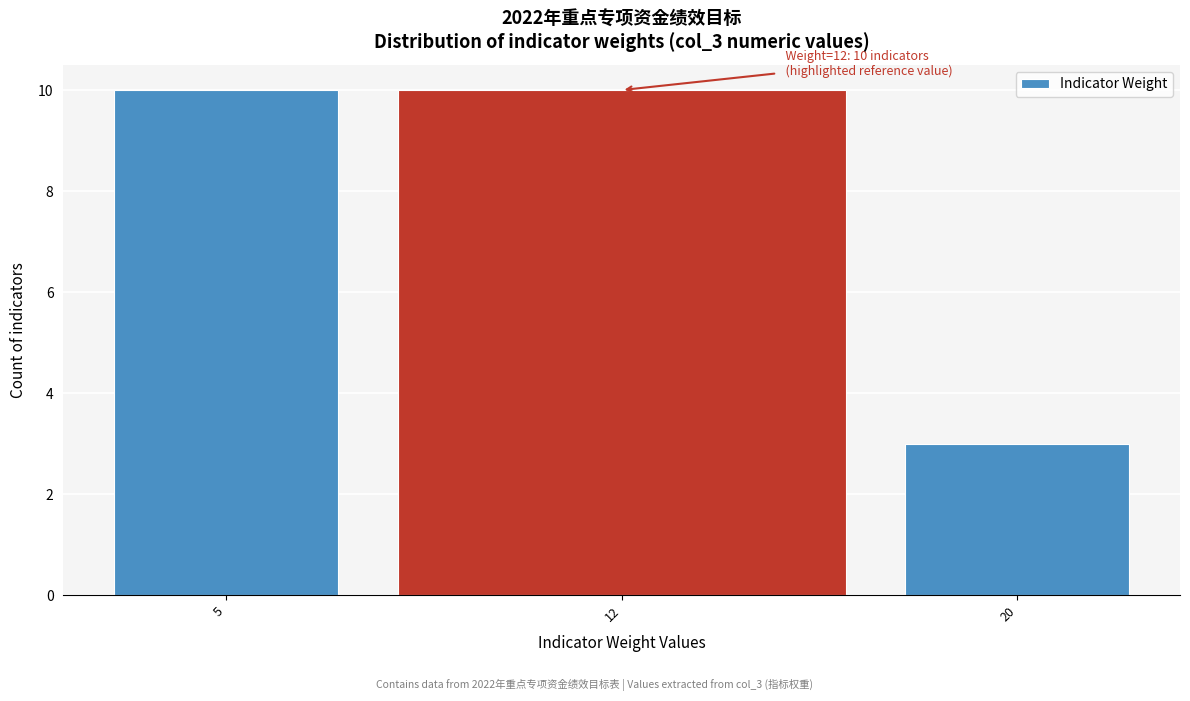

Reading left to right, list all the values displayed in this chart.

5=10	12=10	20=3